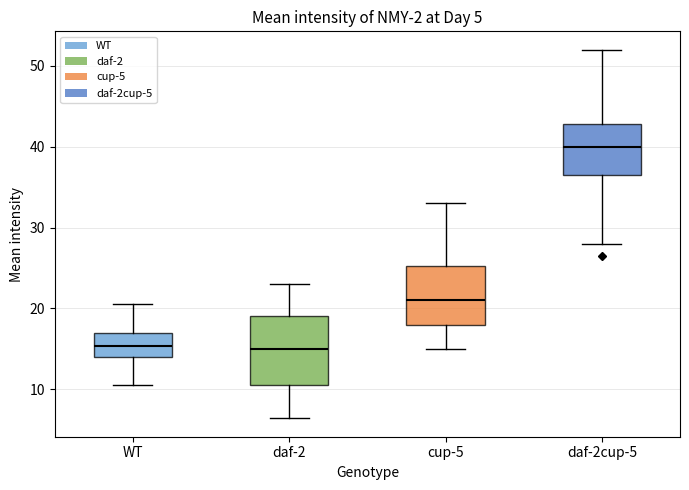

Comparing the boxes themselves (not the whiskers), which one is the tallest?

daf-2